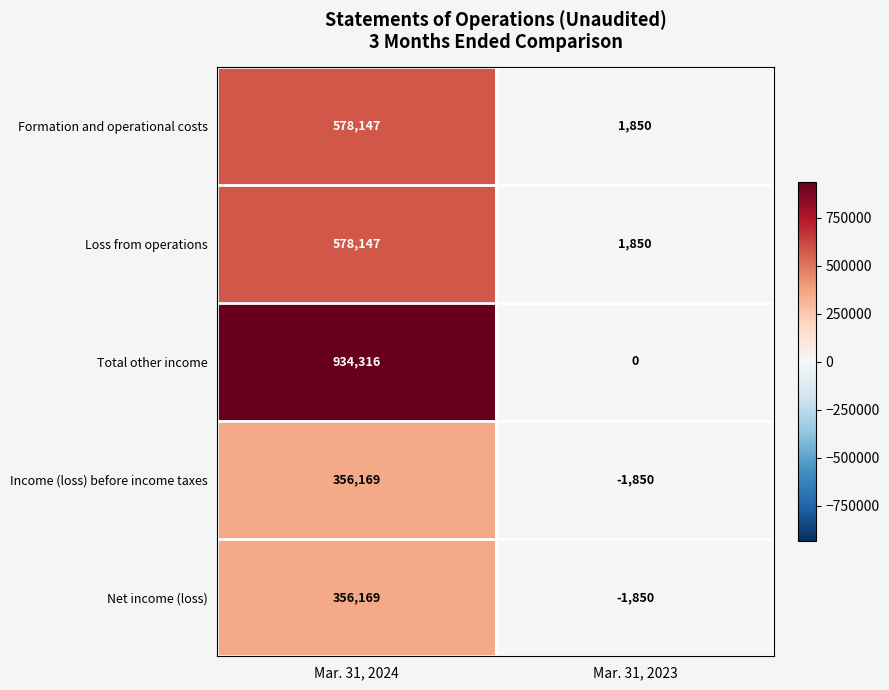

Reading left to right, what are all the values shown in this chart?

Formation and operational costs: 578147	1850
Loss from operations: 578147	1850
Total other income: 934316	0
Income (loss) before income taxes: 356169	-1850
Net income (loss): 356169	-1850